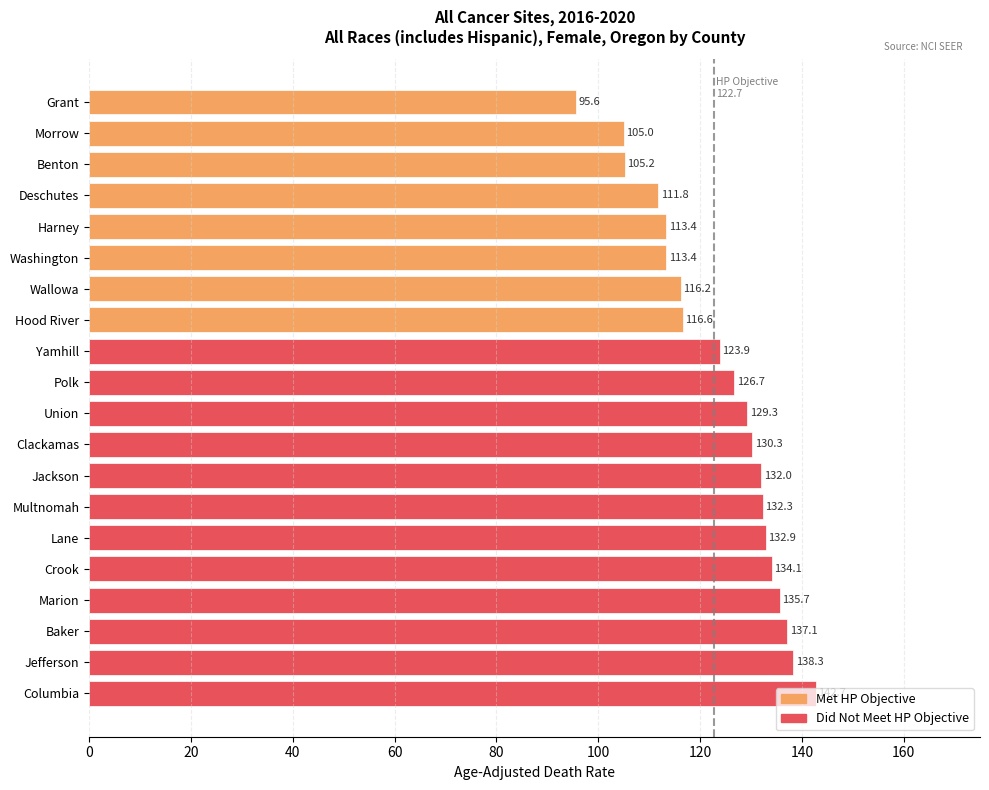

What is the sum of all values?

2472.5